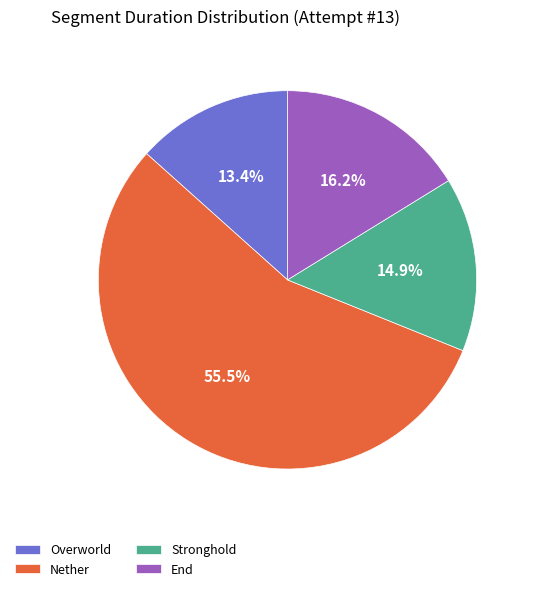

What is the majority slice?

Nether